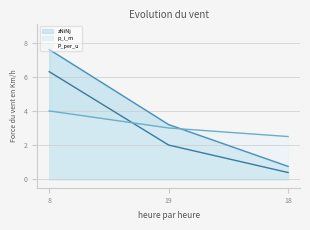

Which label corresponds to the largest value in the chart?

8